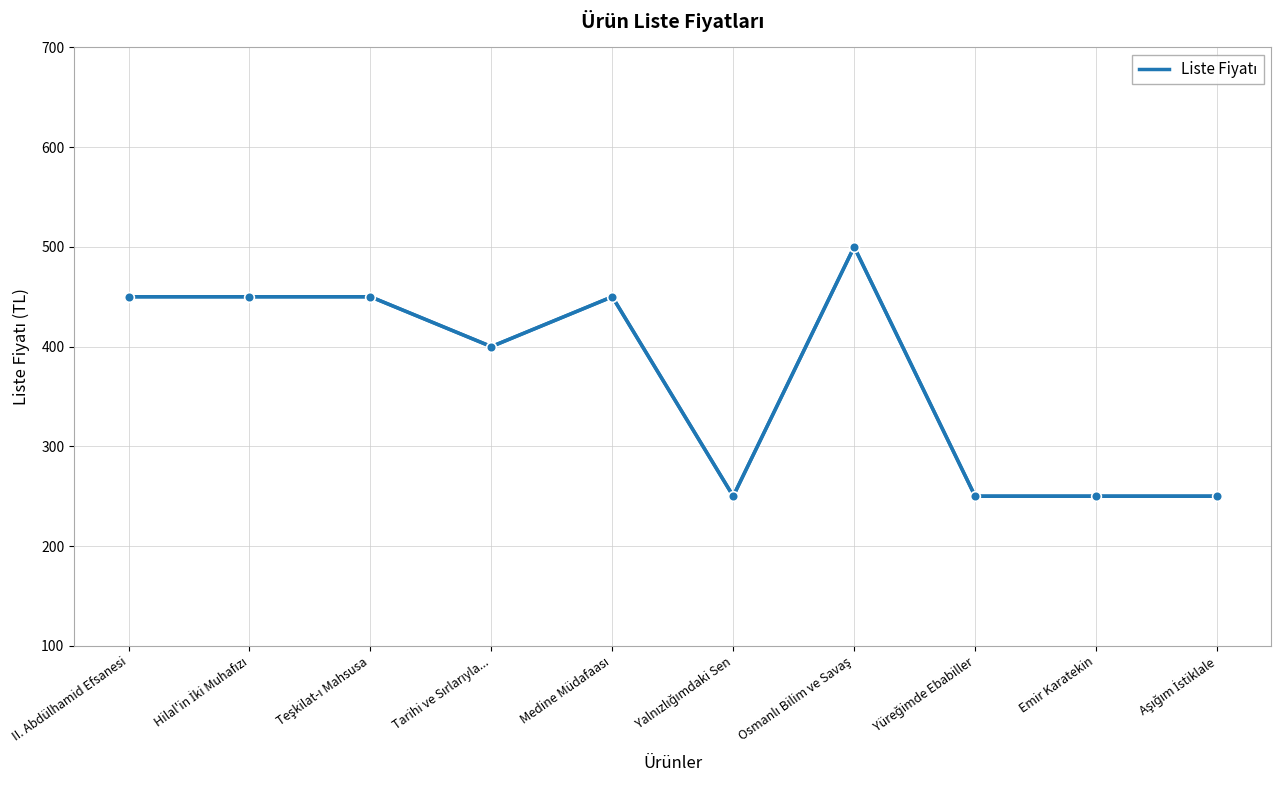

What is the smallest value displayed?

250